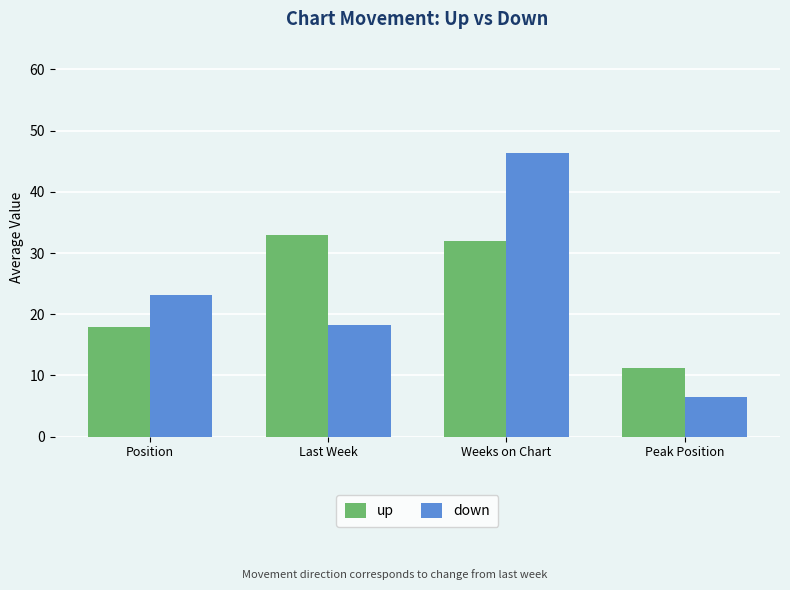

At how many categories does at least one series exceed 31?

2